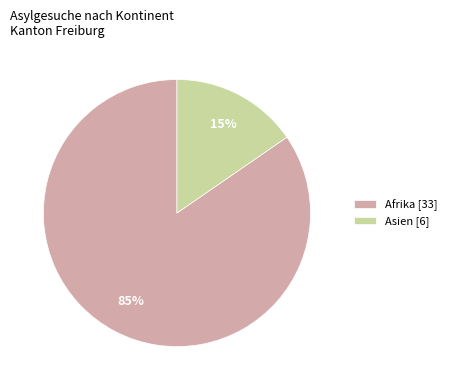

To the nearest percent, what is the average slice percentage?

50%